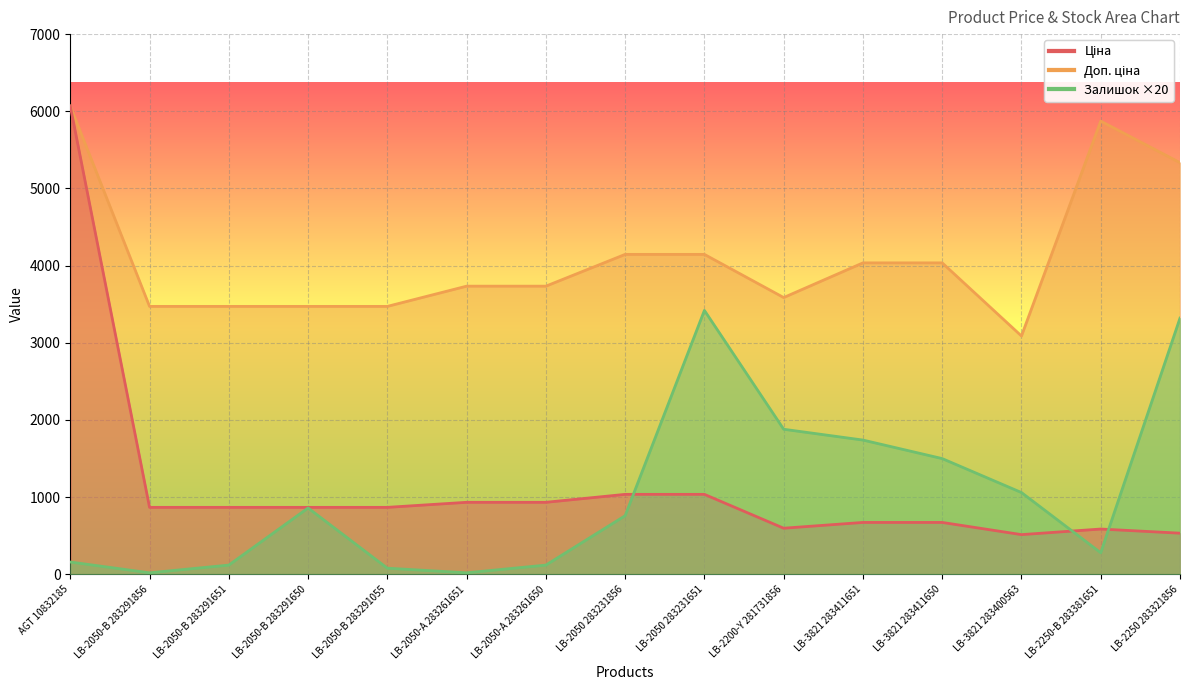

Where is the first local maximum for Залишок?

LB-2050-В 283291650